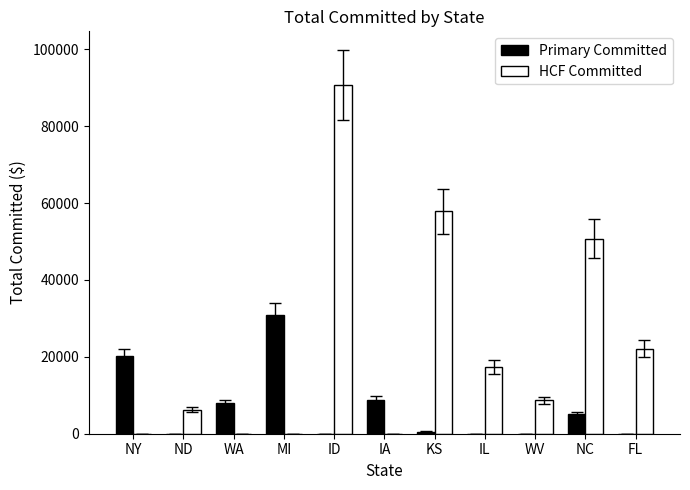

The value of Primary Committed at ND is 17625.7. True or false?

False